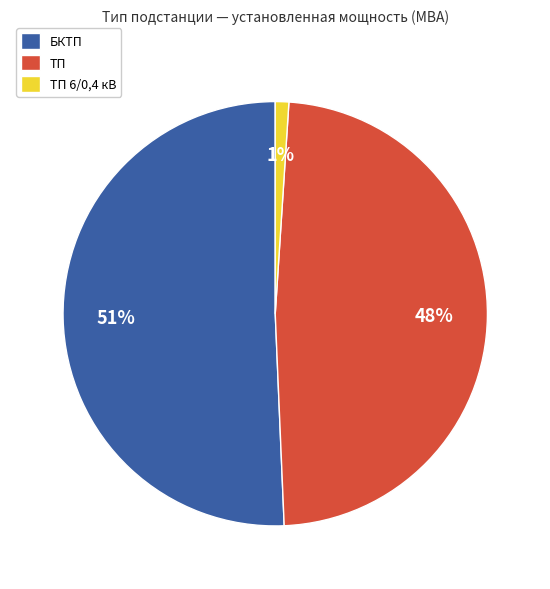

Combined, do ТП 6/0,4 кВ and ТП account for over 50%?

No